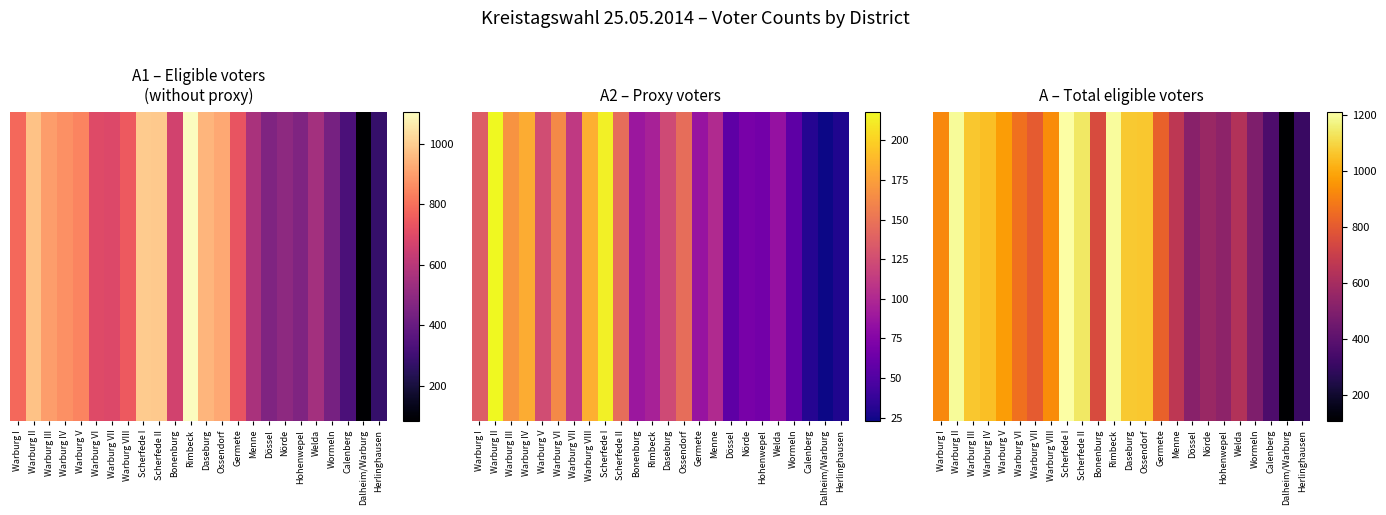

What is the smallest value displayed?

107